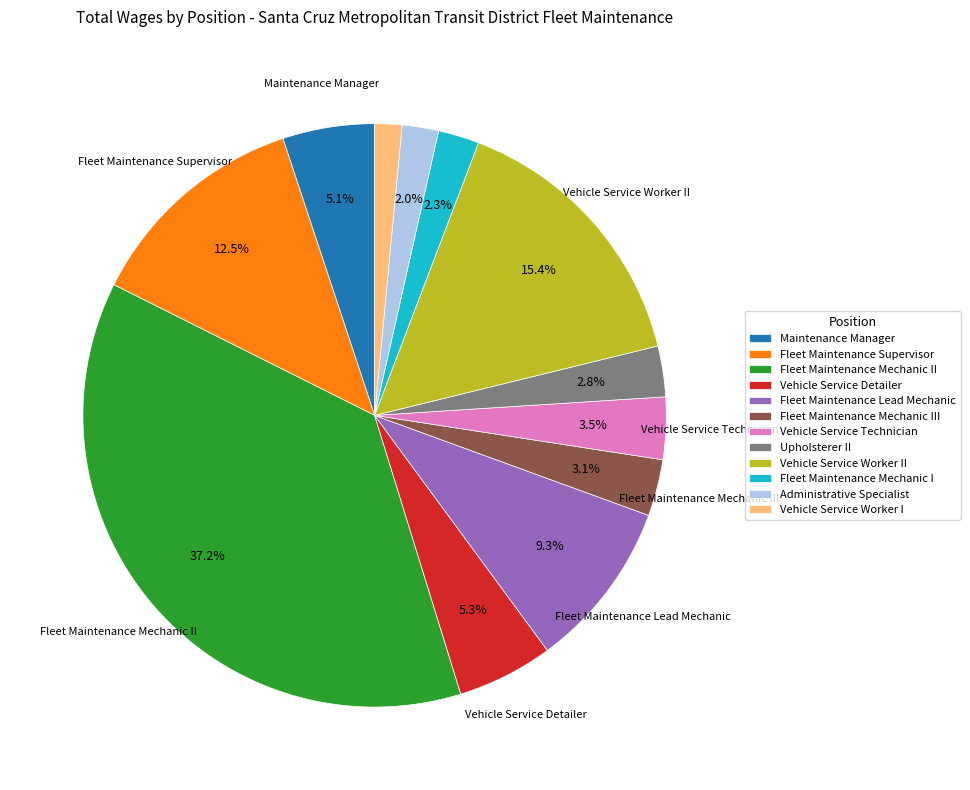

What is the smallest slice in the pie chart?

Vehicle Service Worker I